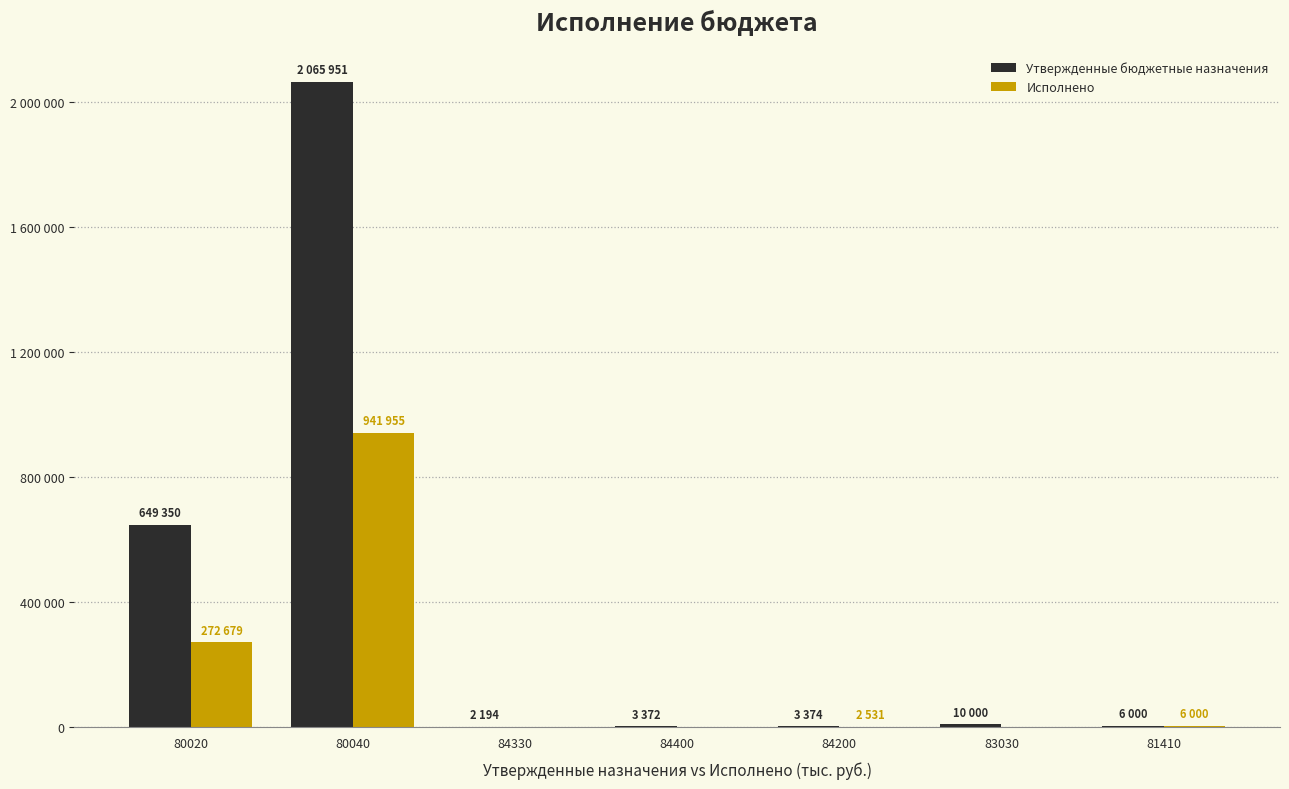

List the series in order of their peak value, lowest first.

Исполнено, Утвержденные бюджетные назначения